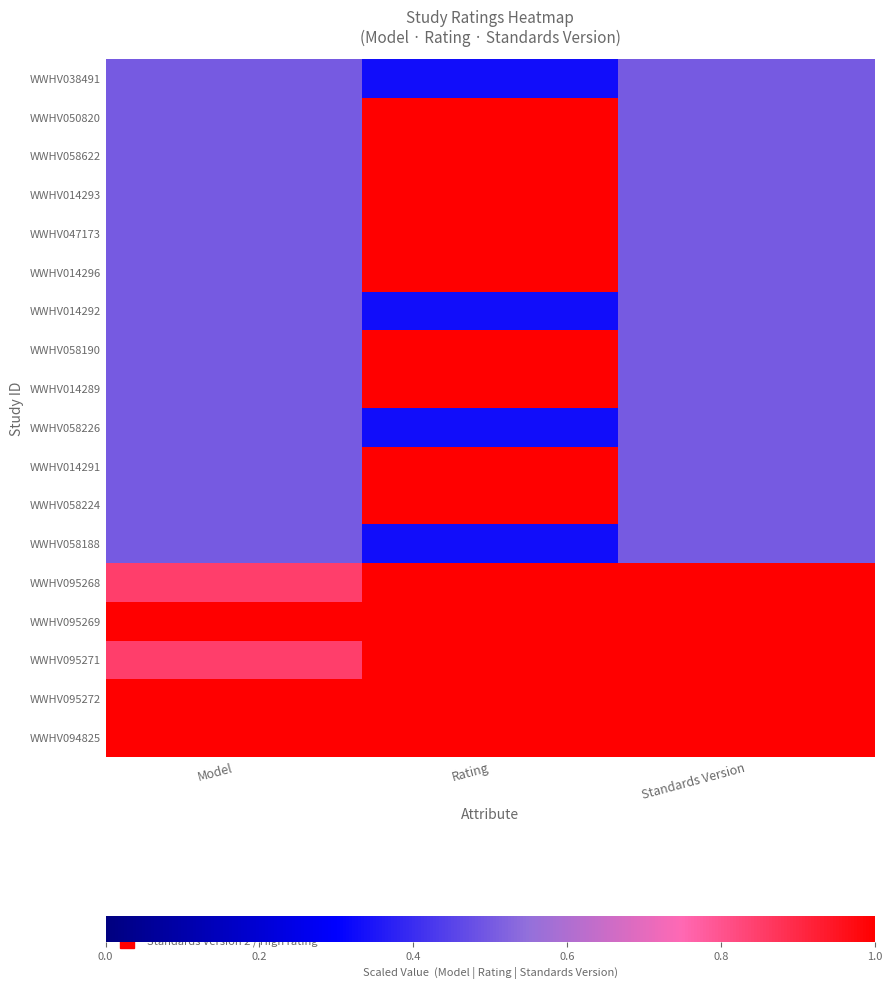

Reading right to left, extract all data points from this chart.

WWHV038491: Standards Version=0.5	Rating=0.3	Model=0.5
WWHV050820: Standards Version=0.5	Rating=1.0	Model=0.5
WWHV058622: Standards Version=0.5	Rating=1.0	Model=0.5
WWHV014293: Standards Version=0.5	Rating=1.0	Model=0.5
WWHV047173: Standards Version=0.5	Rating=1.0	Model=0.5
WWHV014296: Standards Version=0.5	Rating=1.0	Model=0.5
WWHV014292: Standards Version=0.5	Rating=0.3	Model=0.5
WWHV058190: Standards Version=0.5	Rating=1.0	Model=0.5
WWHV014289: Standards Version=0.5	Rating=1.0	Model=0.5
WWHV058226: Standards Version=0.5	Rating=0.3	Model=0.5
WWHV014291: Standards Version=0.5	Rating=1.0	Model=0.5
WWHV058224: Standards Version=0.5	Rating=1.0	Model=0.5
WWHV058188: Standards Version=0.5	Rating=0.3	Model=0.5
WWHV095268: Standards Version=1.0	Rating=1.0	Model=0.8
WWHV095269: Standards Version=1.0	Rating=1.0	Model=1.0
WWHV095271: Standards Version=1.0	Rating=1.0	Model=0.8
WWHV095272: Standards Version=1.0	Rating=1.0	Model=1.0
WWHV094825: Standards Version=1.0	Rating=1.0	Model=1.0